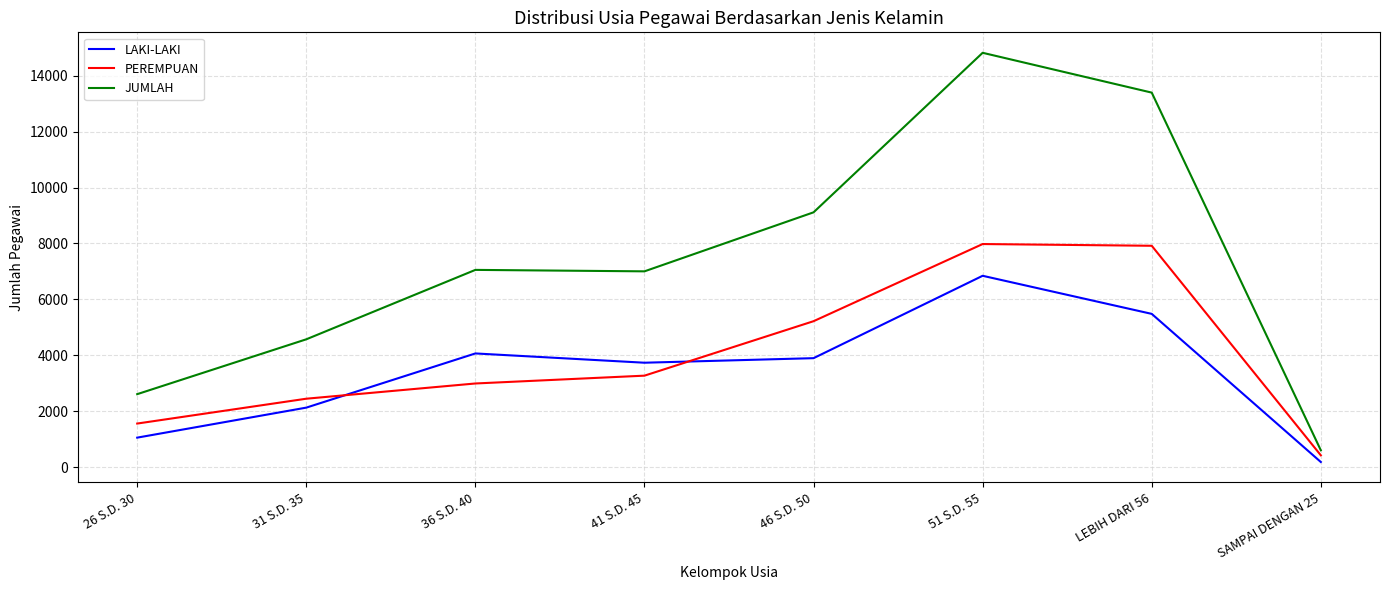

The value of PEREMPUAN at LEBIH DARI 56 is 13324. True or false?

False